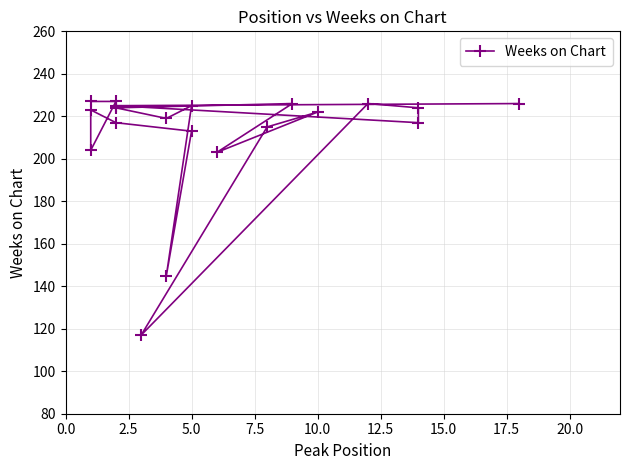

What is the average value?

211